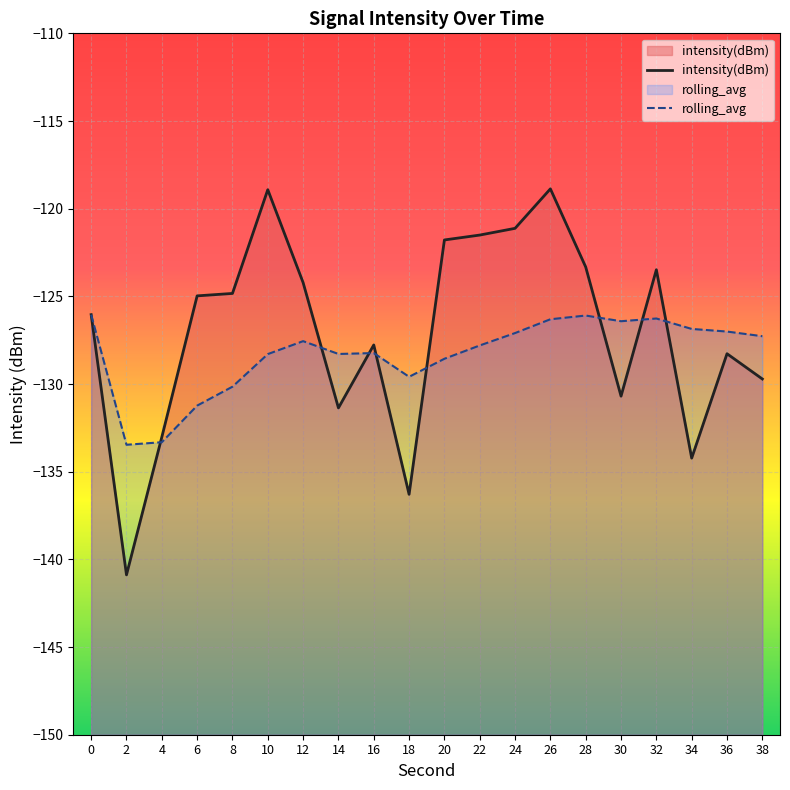

How many values in the intensity(dBm) series exceed -124?

7